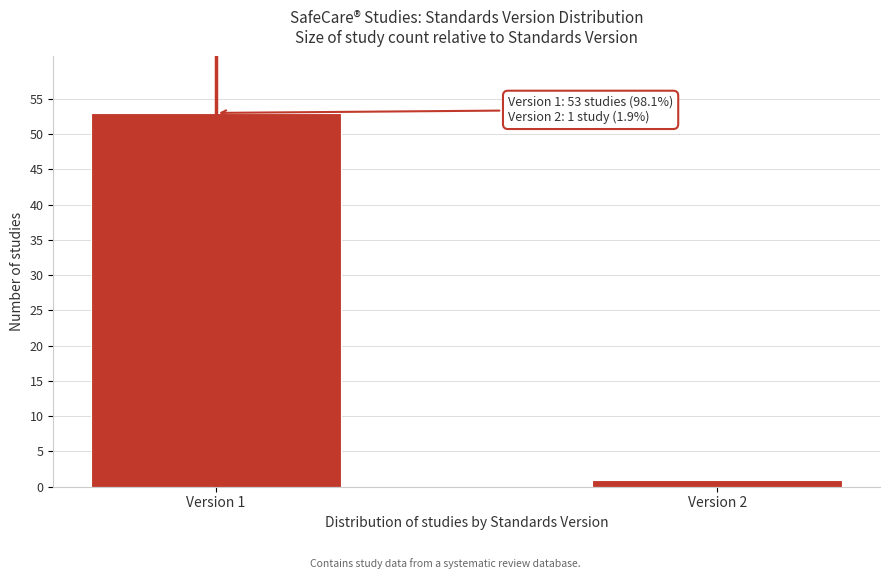

Reading right to left, what are all the values shown in this chart?

Version 2=1	Version 1=53